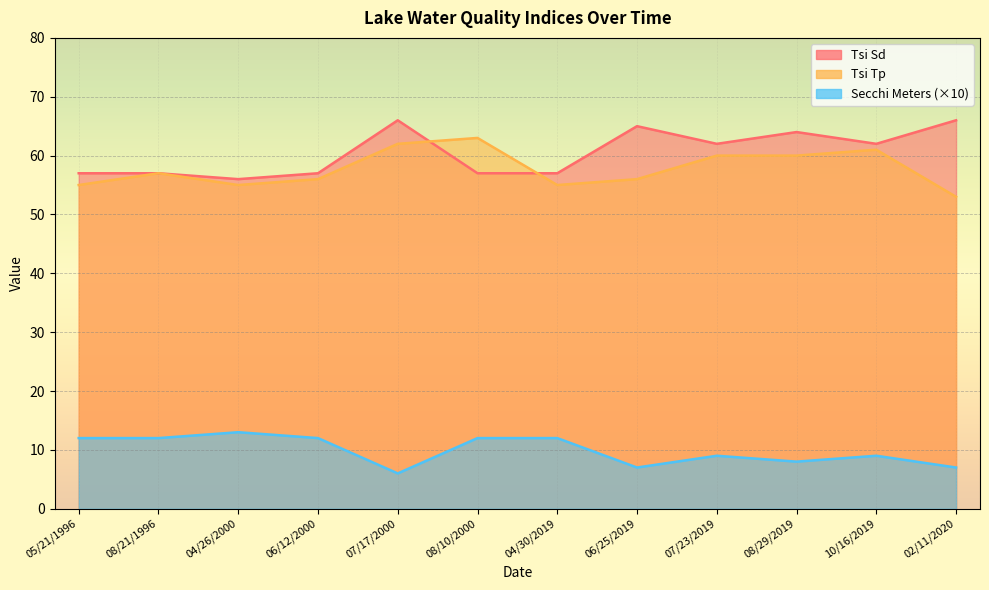

Reading right to left, transcribe all the data shown in this chart.

Tsi Sd: 66	62	64	62	65	57	57	66	57	56	57	57
Tsi Tp: 53	61	60	60	56	55	63	62	56	55	57	55
Secchi Meters: 7	9	8	9	7	12	12	6	12	13	12	12